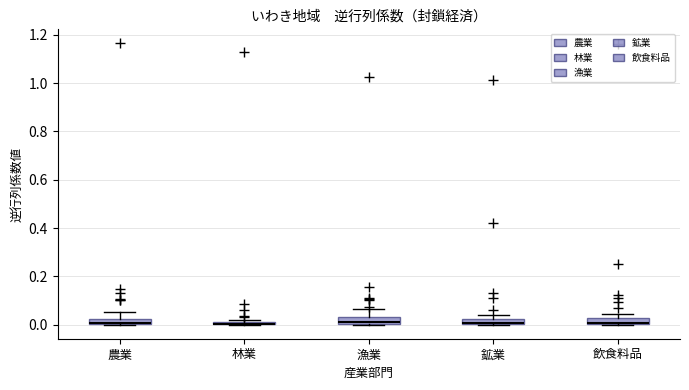

Where is the lower edge of the box for 飲食料品 on the y-axis? The values are not printed on the chart, so give them approximately, as read against the axis.

0.00